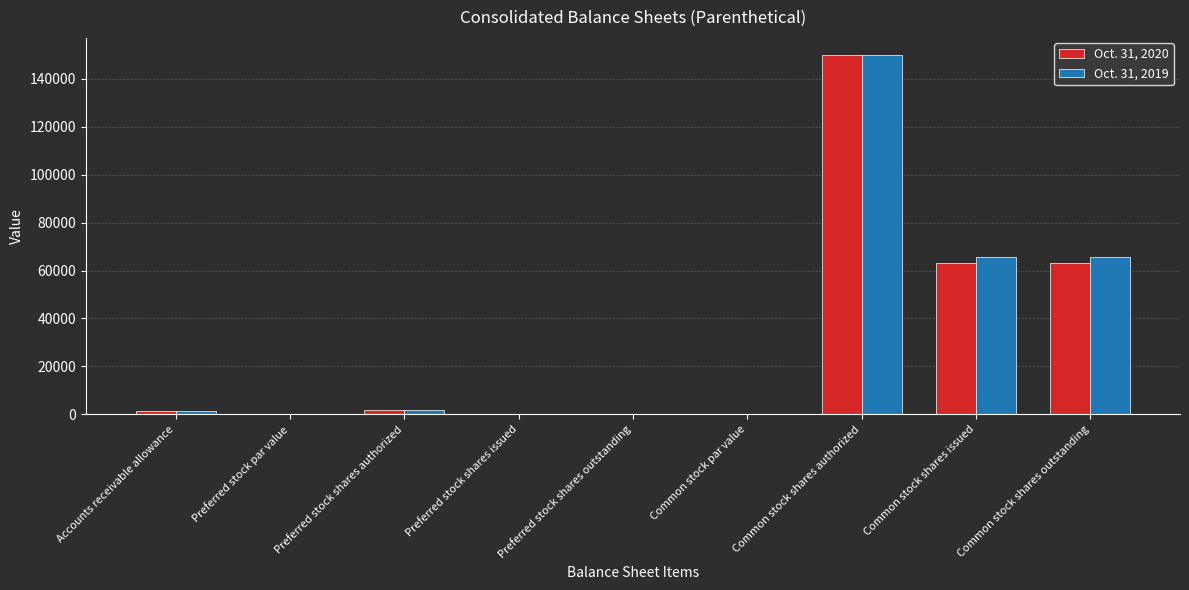

How many series are shown in this chart?

2